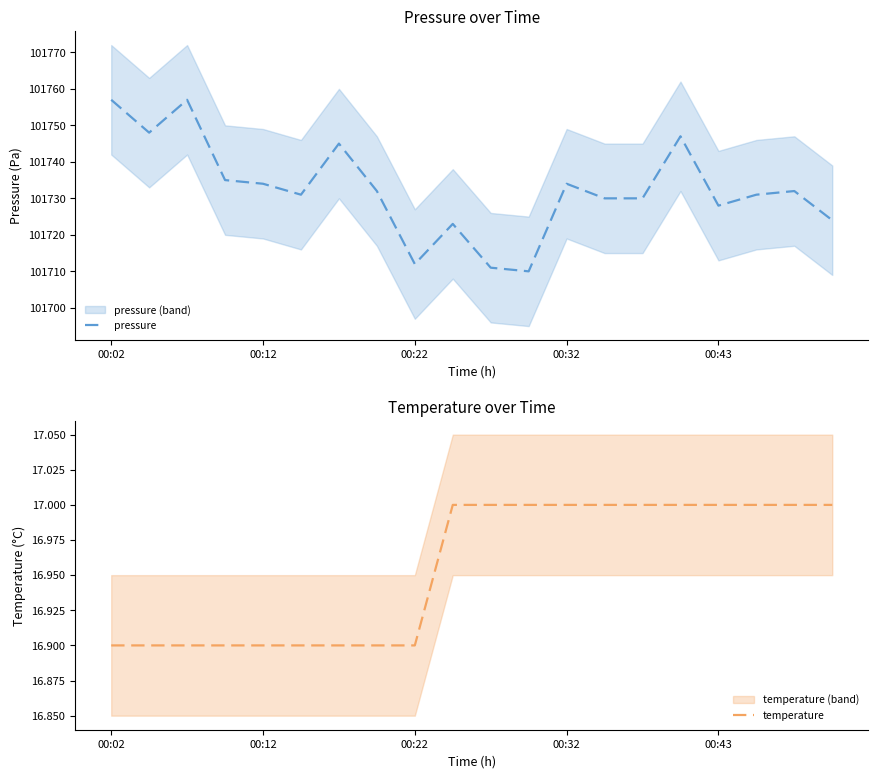

What is the difference between the second highest and second lowest values in the pressure series?

46